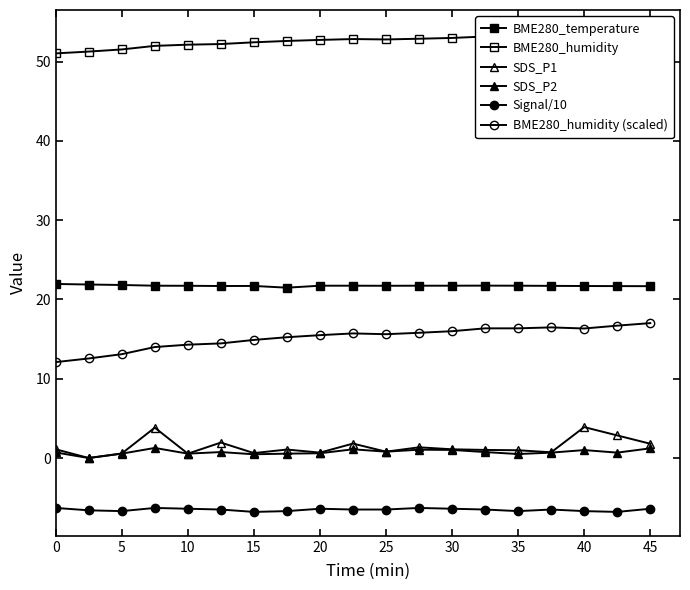

Which series has the largest total across all categories?

BME280_humidity